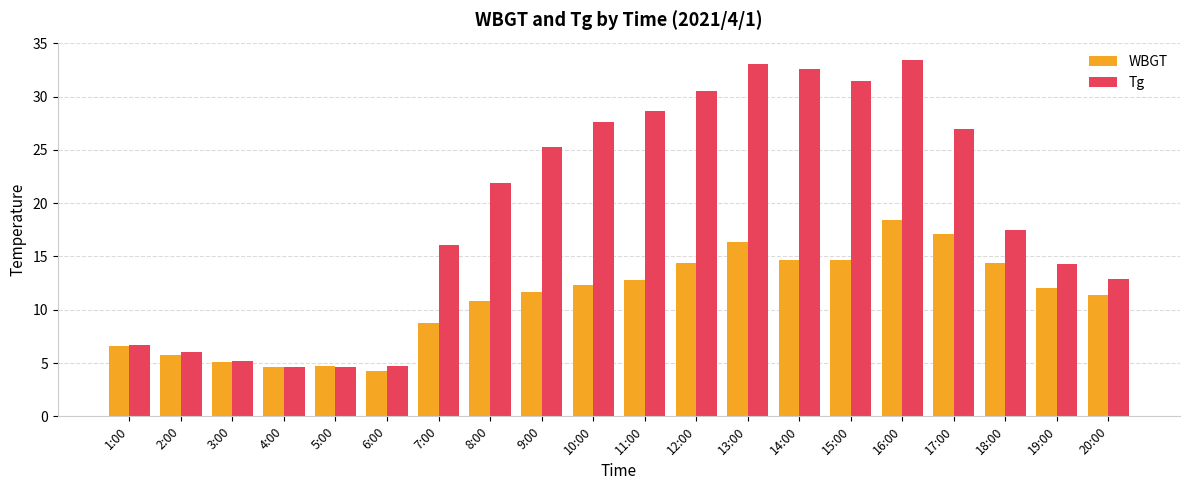

True or false: Tg has a value of 55.3 at 15:00.

False